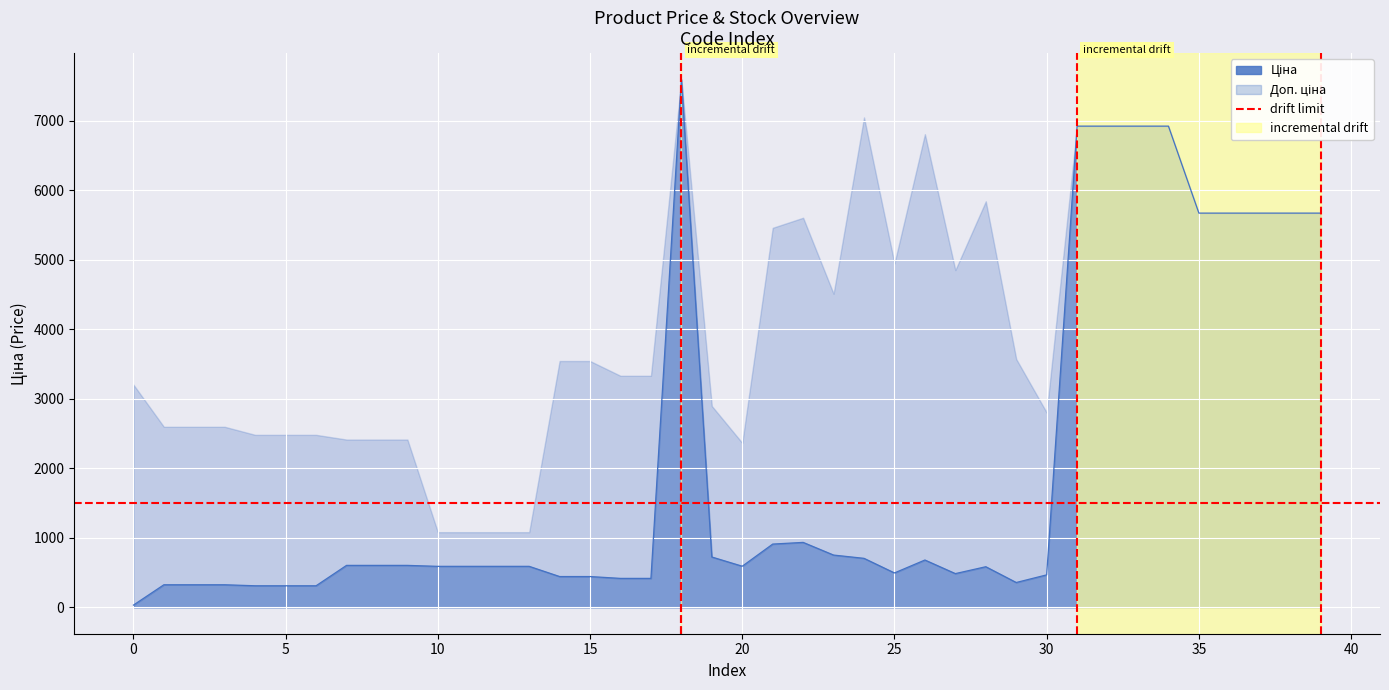

Reading left to right, extract all data points from this chart.

Ціна: 32.0	324.8	324.8	324.8	310.3	310.3	310.3	603.7	603.7	603.7	589.9	589.9	589.9	589.9	443.1	443.1	416.6	416.6	7596.5	724.5	591.6	910.4	934.5	752.2	705.1	495.0	681.0	485.4	584.4	357.4	467.3	6925.7	6925.7	6925.7	6925.7	5673.8	5673.8	5673.8	5673.8	5673.8
Доп. ціна: 3205.0	2598.3	2598.3	2598.3	2482.4	2482.4	2482.4	2414.8	2414.8	2414.8	1081.7	1081.7	1081.7	1081.7	3545.0	3545.0	3332.5	3332.5	7596.5	2897.8	2366.5	5462.3	5607.2	4513.3	7051.3	4950.4	6809.8	4853.8	5843.9	3573.9	2803.6	6925.7	6925.7	6925.7	6925.7	5673.8	5673.8	5673.8	5673.8	5673.8
Залишок: 360.0	35.0	15.0	4.0	11.0	10.0	4.0	330.0	38.0	0.0	334.0	374.0	736.0	273.0	22.0	13.0	30.0	10.0	43.0	11.0	106.0	24.0	2.0	113.0	8.0	9.0	19.0	14.0	202.0	85.0	239.0	31.0	81.0	17.0	12.0	42.0	115.0	270.0	184.0	94.0